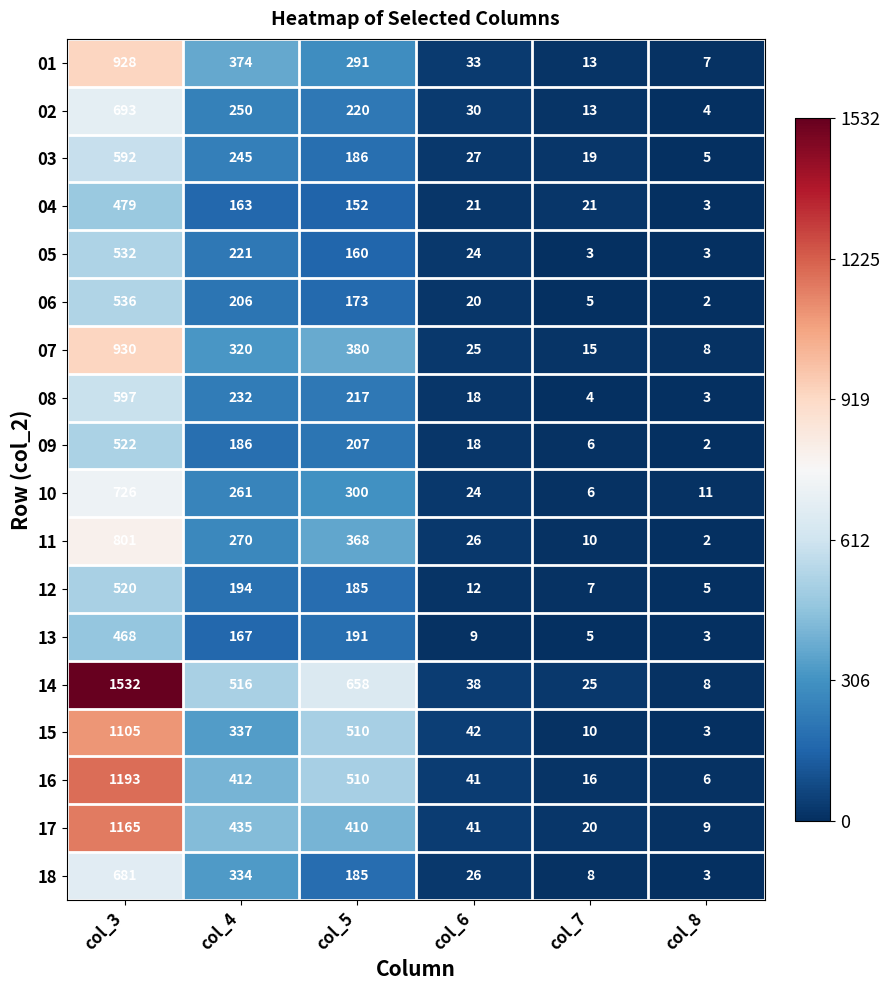

Is it true that 10 equals 6 at col_7?

True